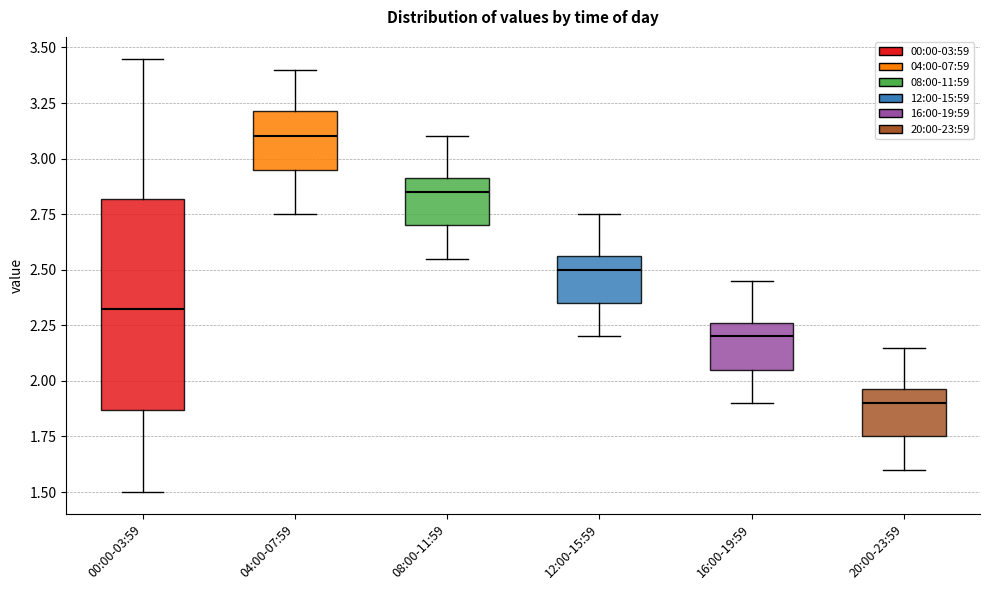

Which box's median line is the highest?

04:00-07:59